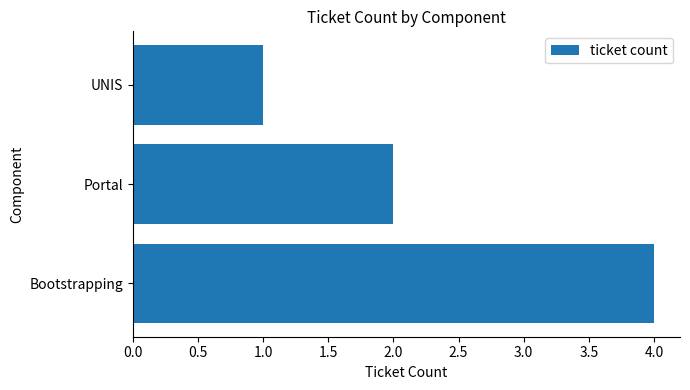

Between Portal and Bootstrapping, which is larger?

Bootstrapping